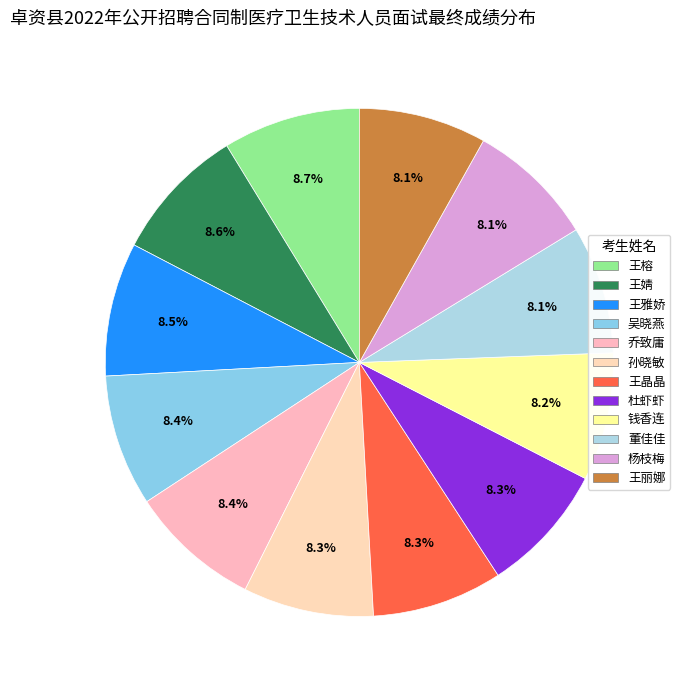

How many segments does this pie chart have?

12